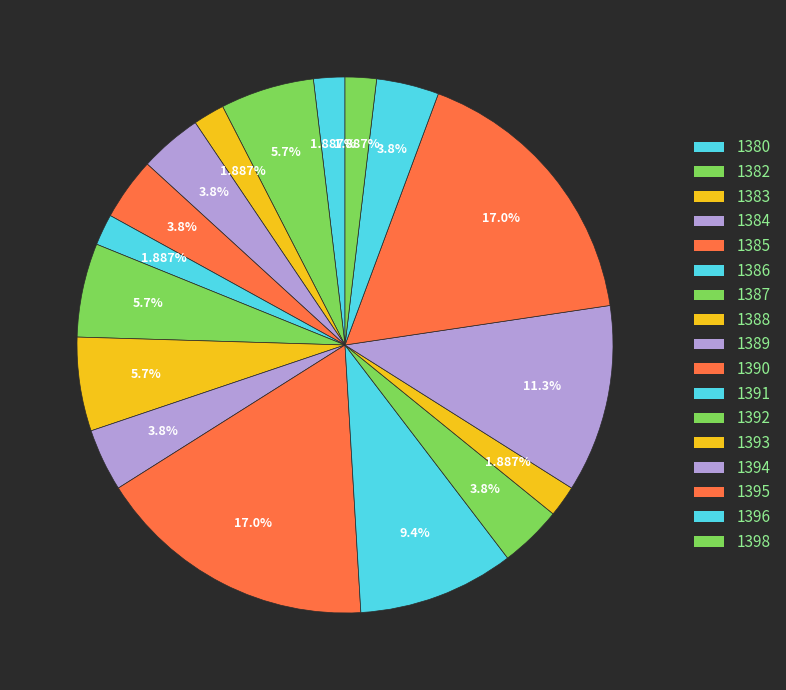

Does 1395 represent more than half of the total?

No